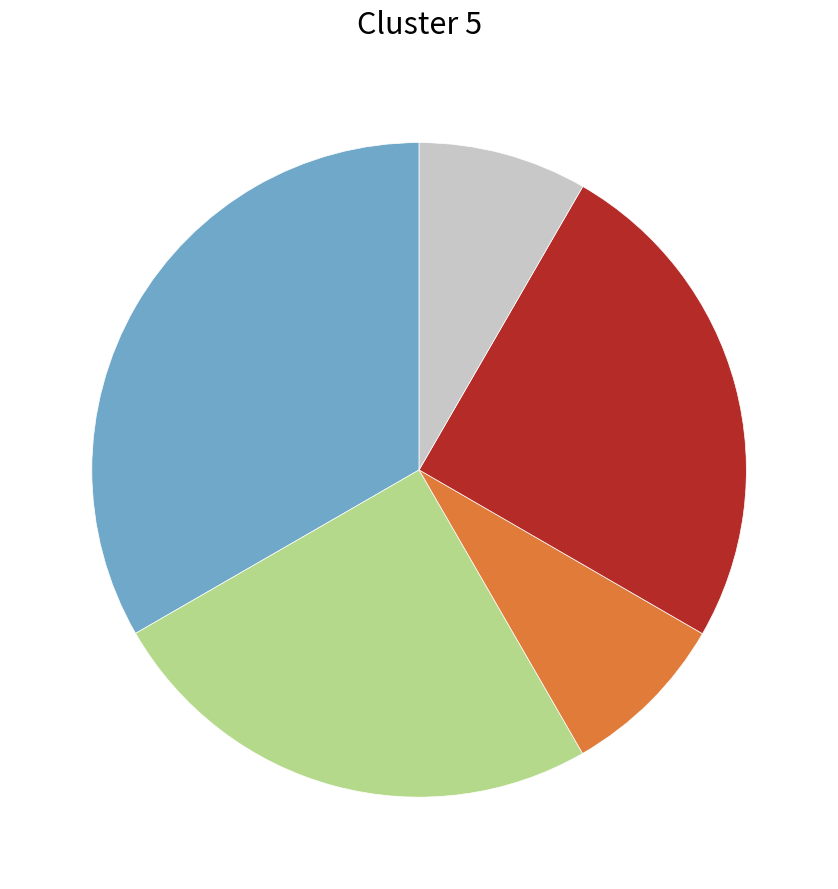

Is there any slice that represents more than half of the pie?

No